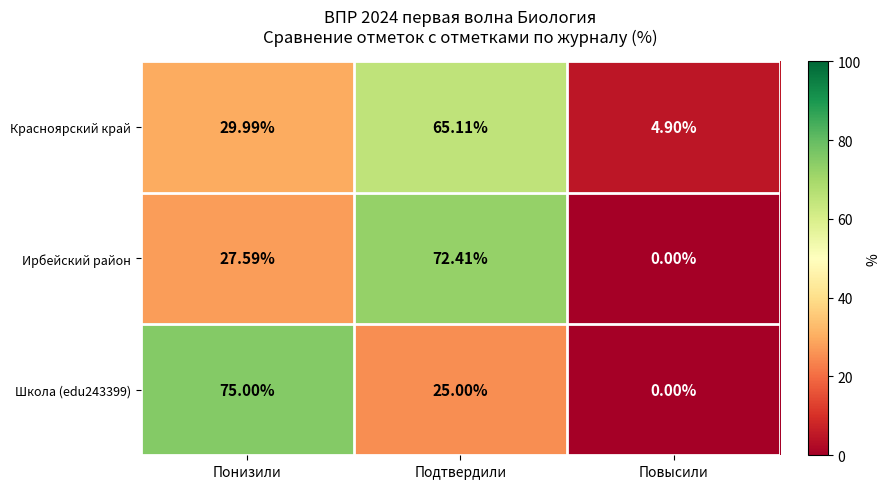

At which label does Ирбейский район first exceed 27?

Понизили